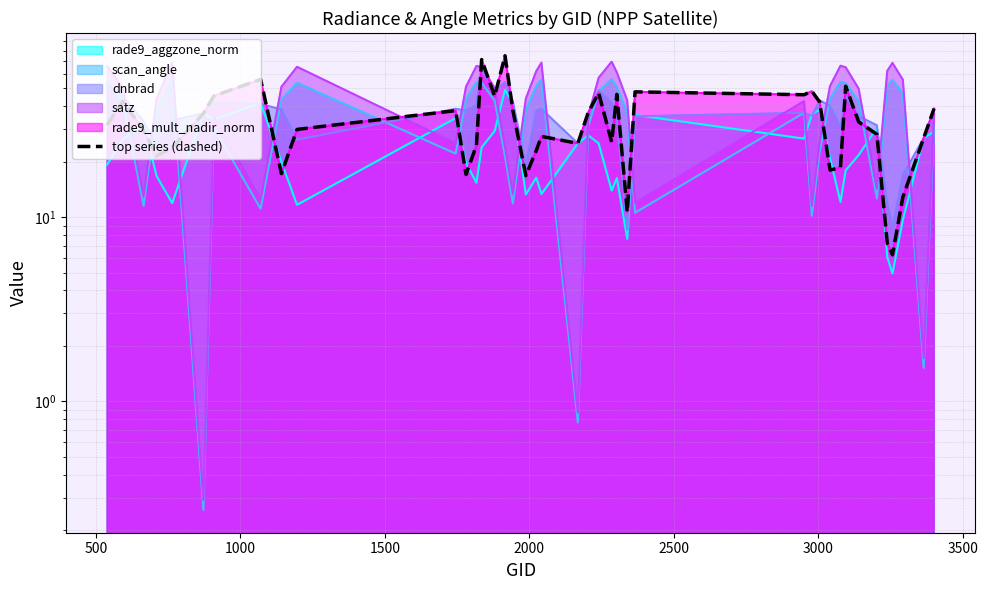

The value at 33 is 14.2. True or false?

False